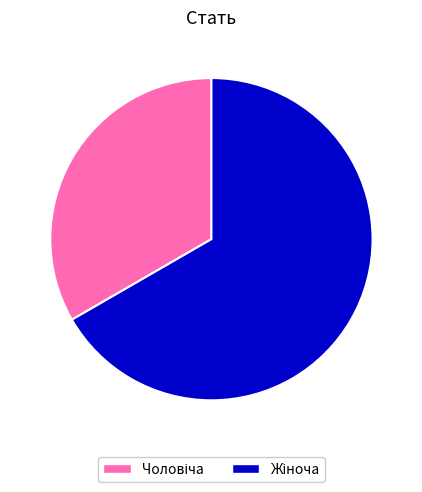

Is there any slice that represents more than half of the pie?

Yes